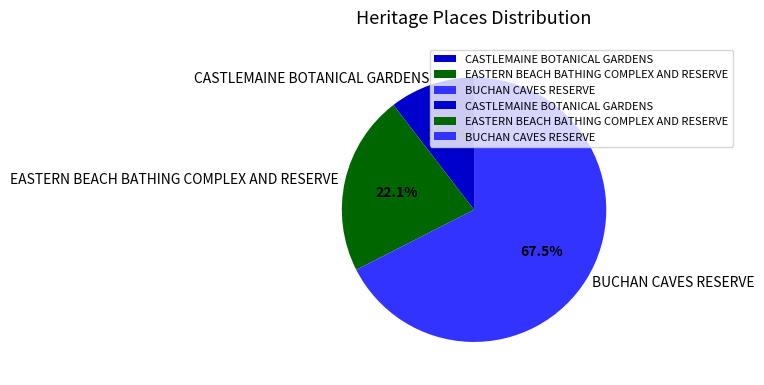

Does BUCHAN CAVES RESERVE represent more than half of the total?

Yes